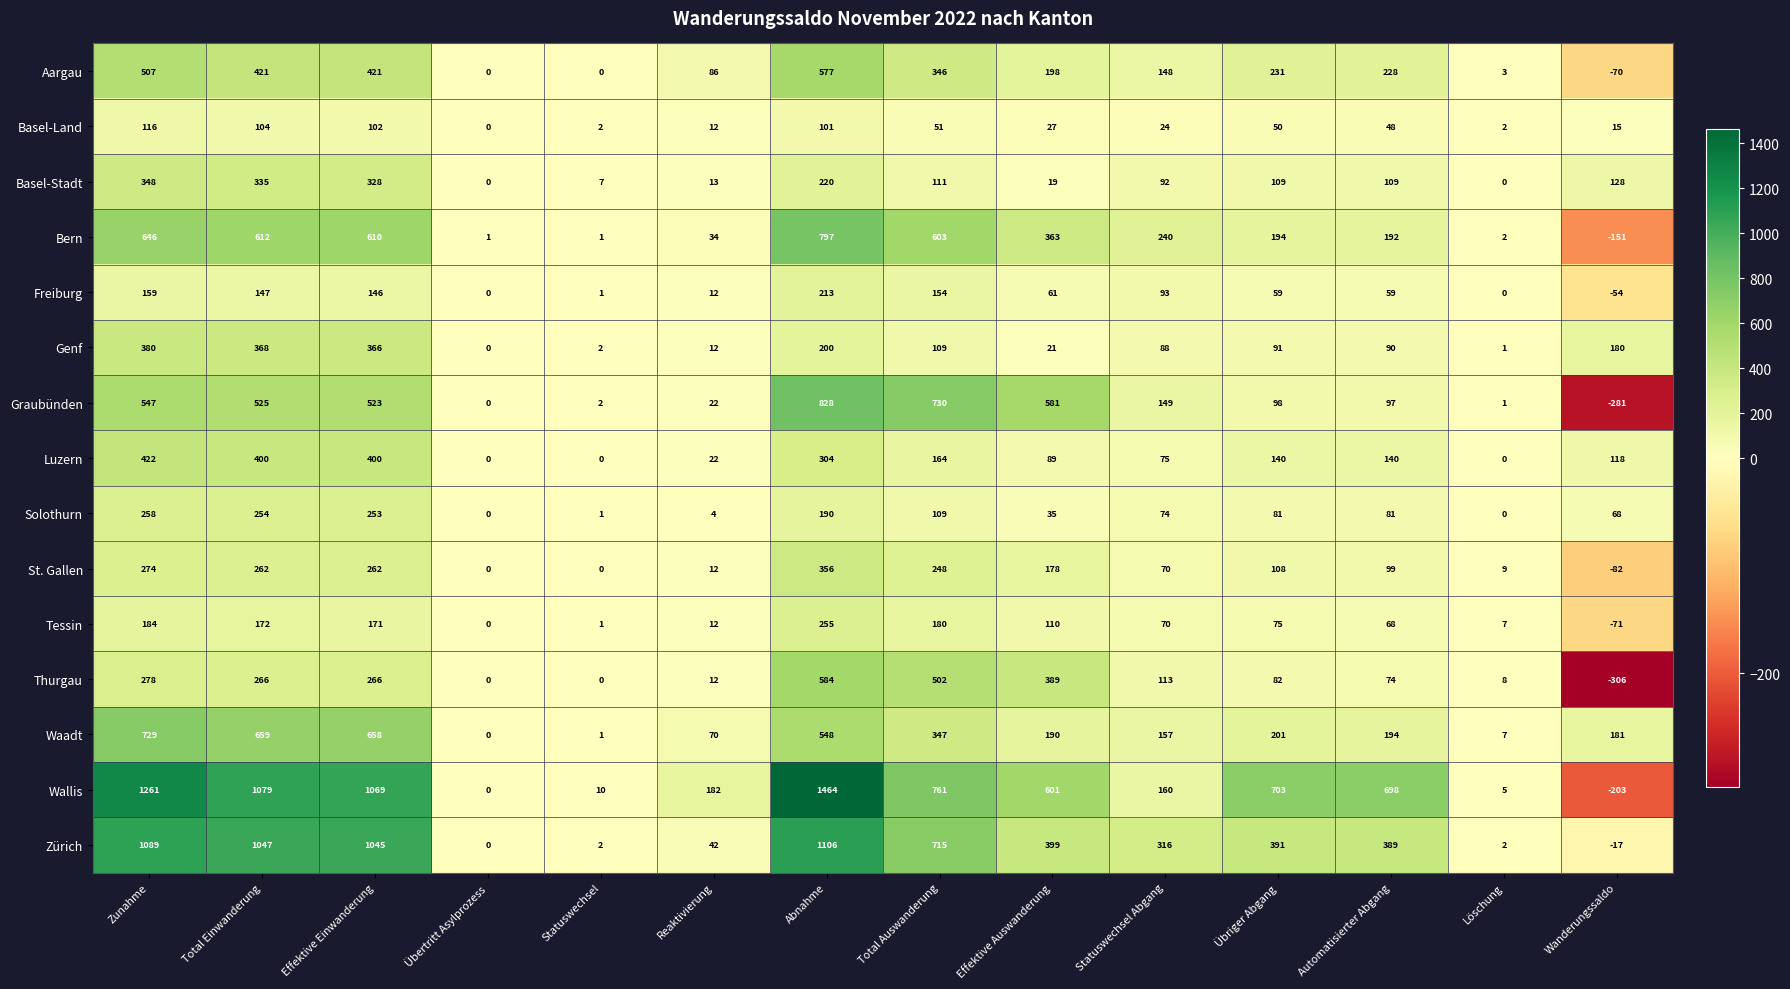

Which series has the largest total across all categories?

Wallis